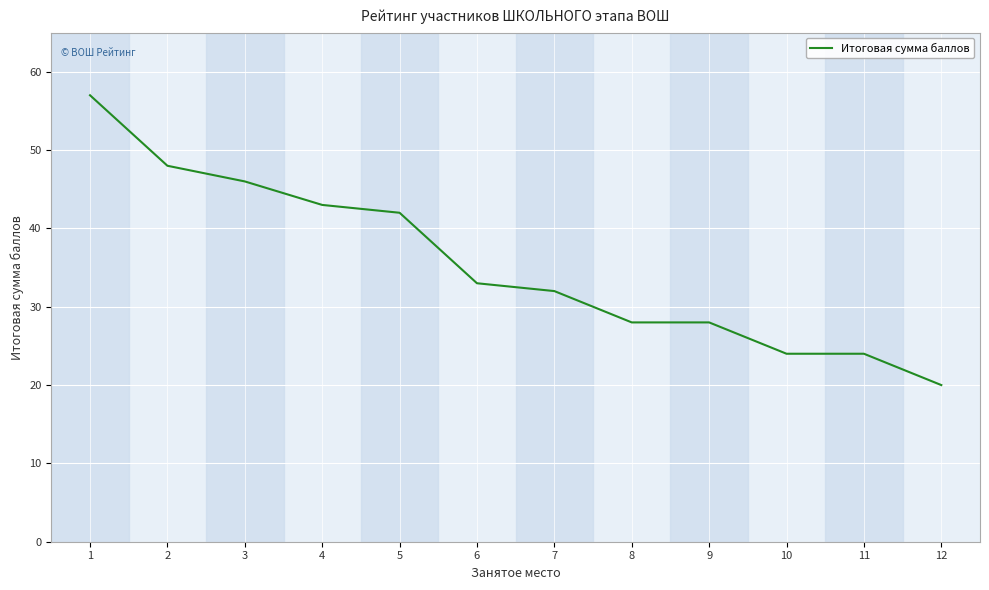

Count the number of categories in the chart.

12